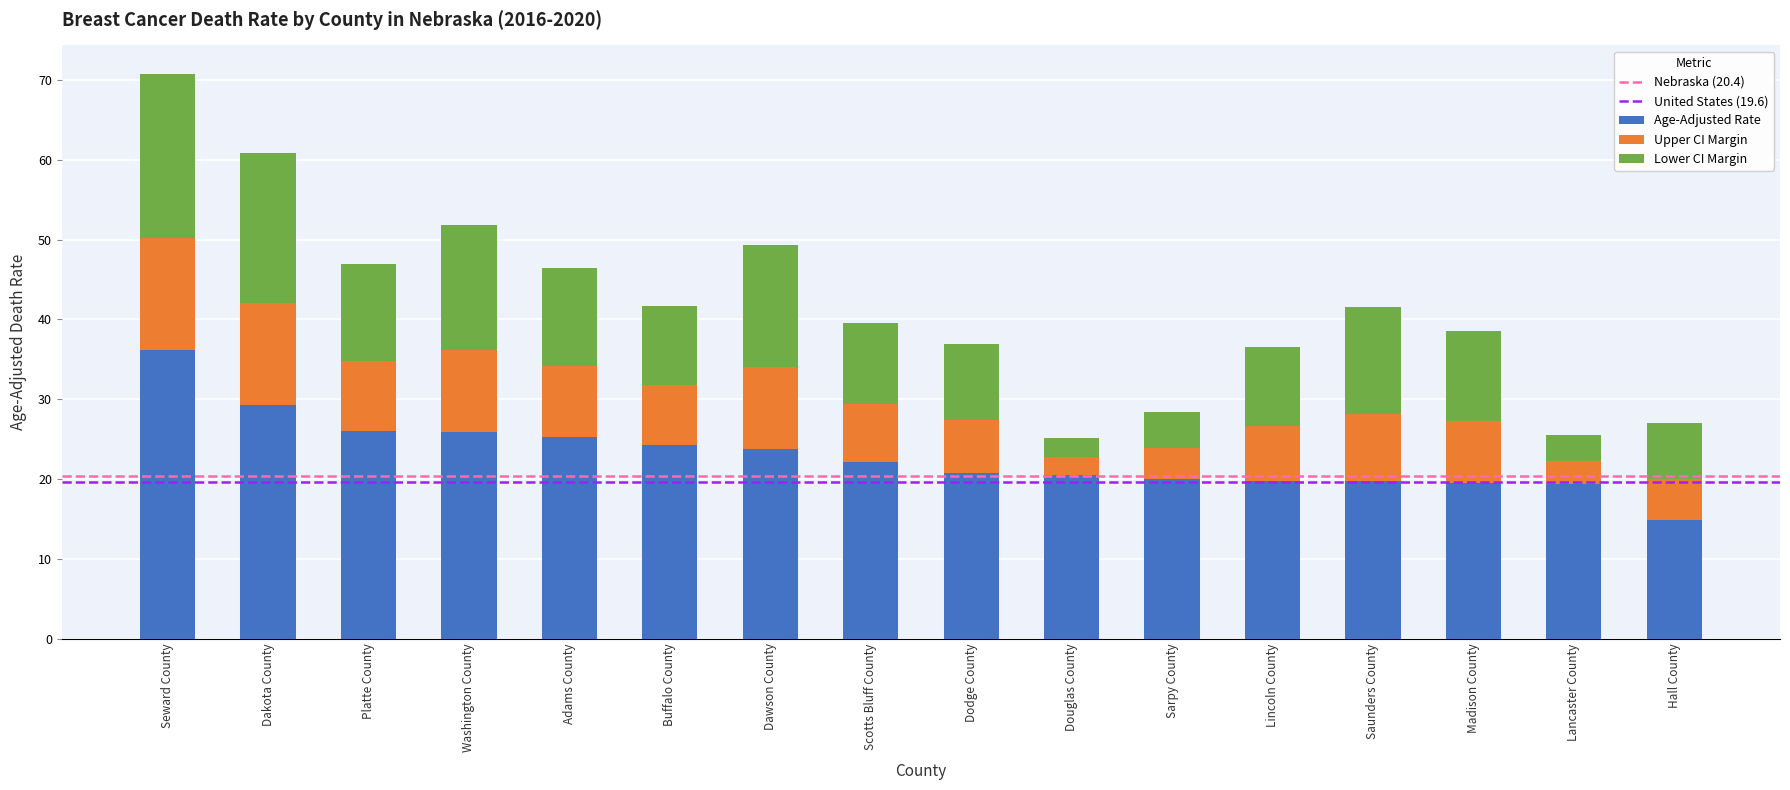

What is the difference between the Age-Adjusted Rate values at Buffalo County and Dakota County?

5.1